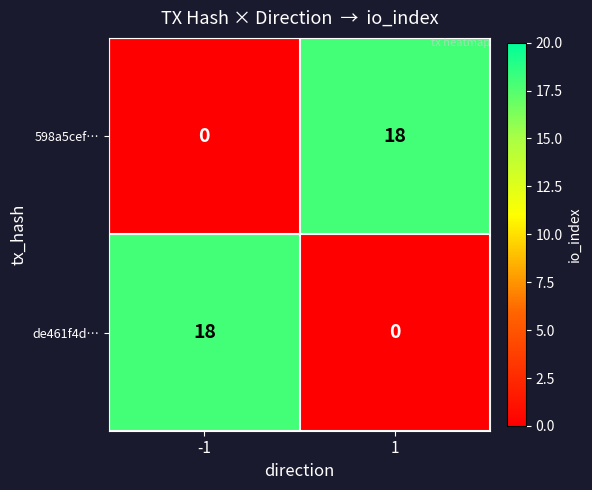

True or false: 598a5cef… has a value of 27 at 1.

False